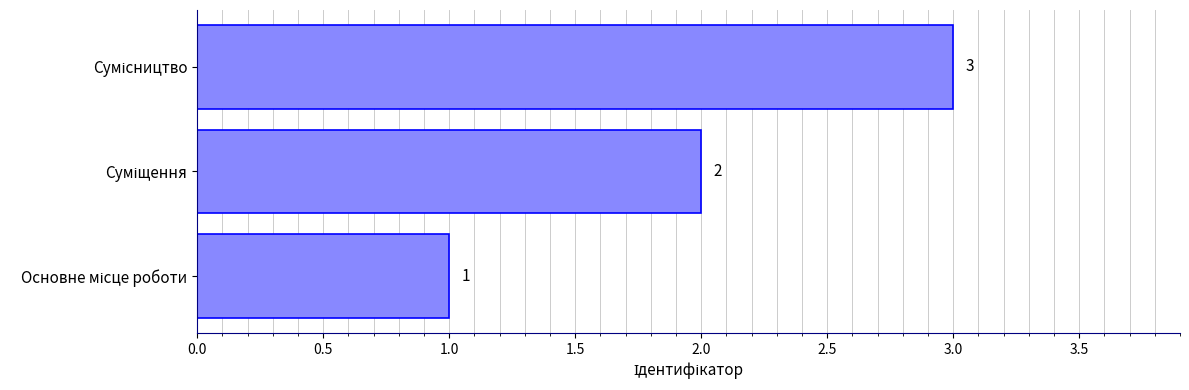

Count the values in the range 1 to 3.

3